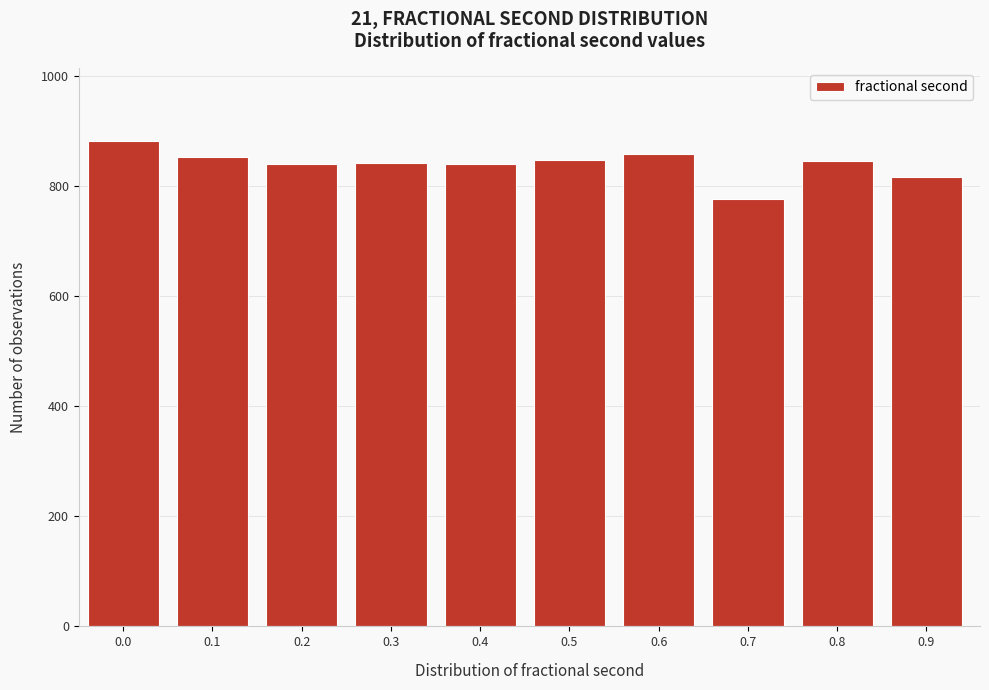

What is the maximum value shown in the chart?

882